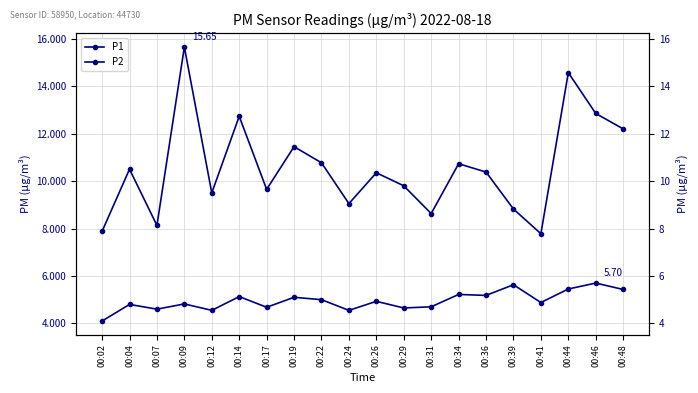

What is the difference between the maximum and minimum values in the P2 series?

1.6